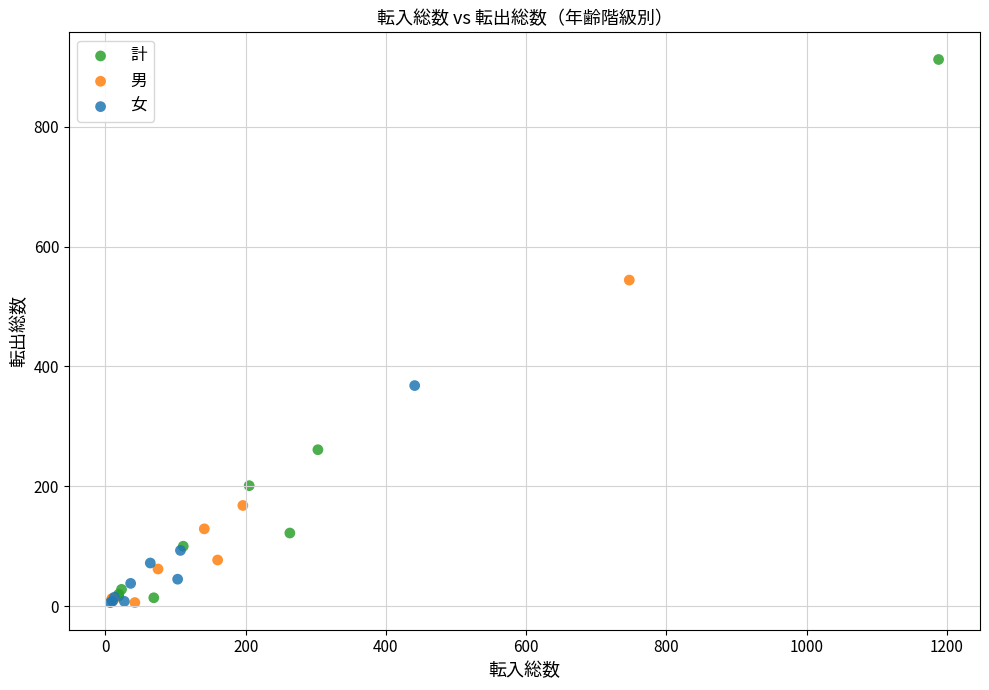

Which series reaches the maximum Y coordinate?

計